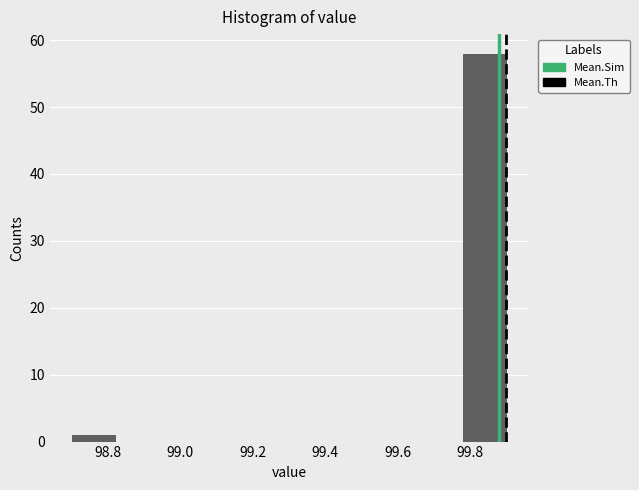

Reading left to right, transcribe this chart: for each bar, give the range it covers on the x-axis and its height. The values are not printed on the chart, so give them approximately, as read against the axis.

98.70 to 98.82: 1
98.82 to 98.94: 0
98.94 to 99.06: 0
99.06 to 99.18: 0
99.18 to 99.30: 0
99.30 to 99.42: 0
99.42 to 99.54: 0
99.54 to 99.66: 0
99.66 to 99.78: 0
99.78 to 99.90: 58